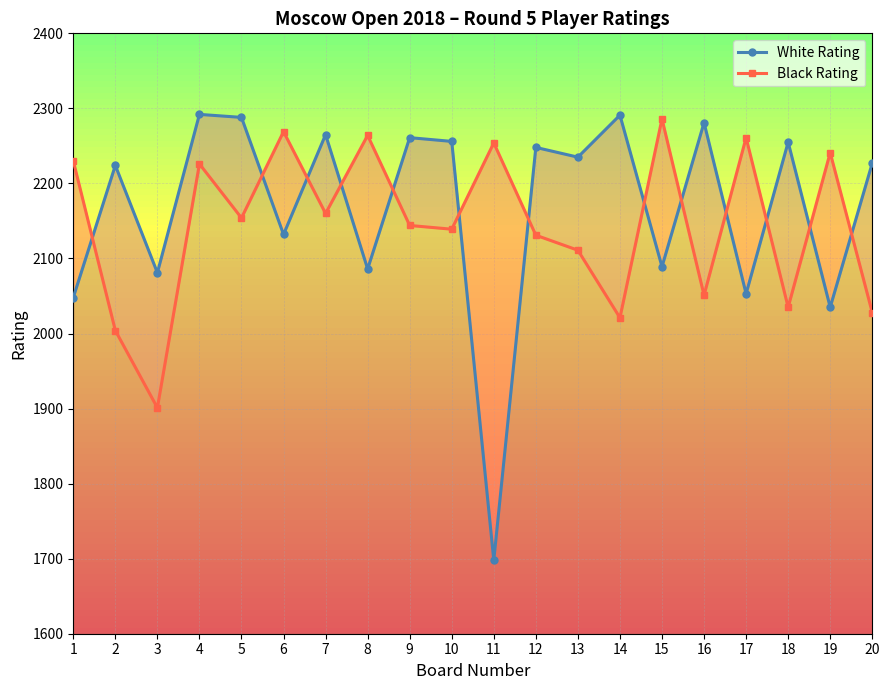

Reading left to right, transcribe all the data shown in this chart.

White Rating: 1=2048	2=2224	3=2081	4=2292	5=2288	6=2132	7=2265	8=2086	9=2261	10=2256	11=1698	12=2248	13=2235	14=2291	15=2089	16=2281	17=2053	18=2255	19=2035	20=2227
Black Rating: 1=2230	2=2004	3=1901	4=2226	5=2154	6=2269	7=2160	8=2264	9=2144	10=2139	11=2254	12=2131	13=2111	14=2021	15=2286	16=2051	17=2261	18=2035	19=2241	20=2028